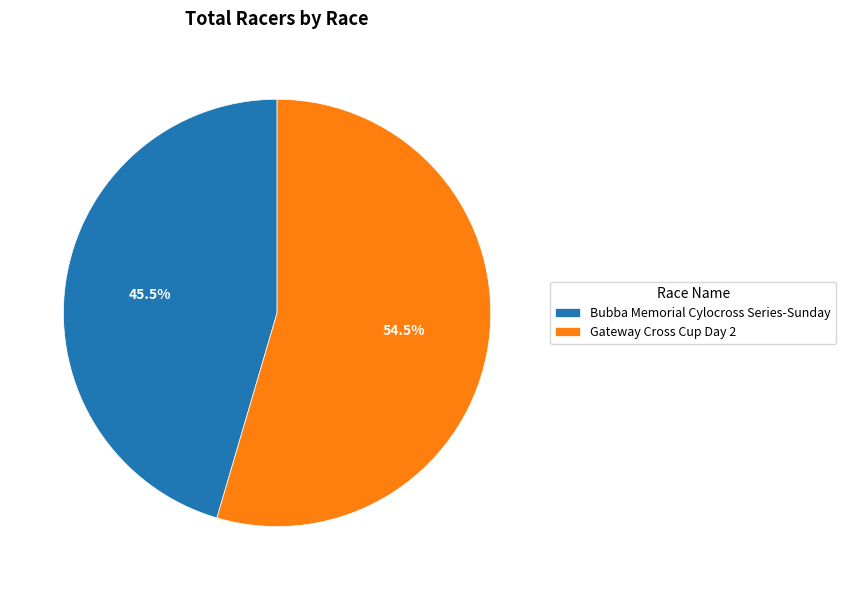

Rank the categories by value from highest to lowest.

Gateway Cross Cup Day 2, Bubba Memorial Cylocross Series-Sunday